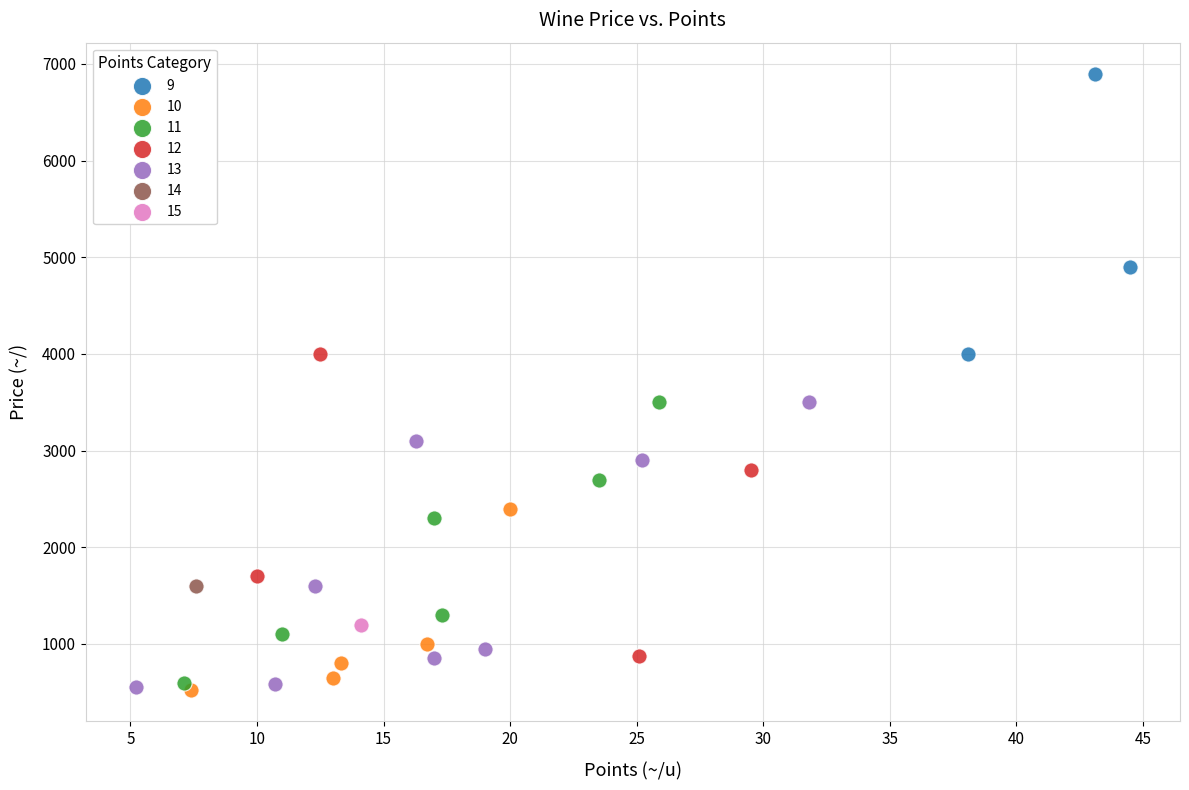

What are all the series names shown in the legend?

9, 10, 11, 12, 13, 14, 15